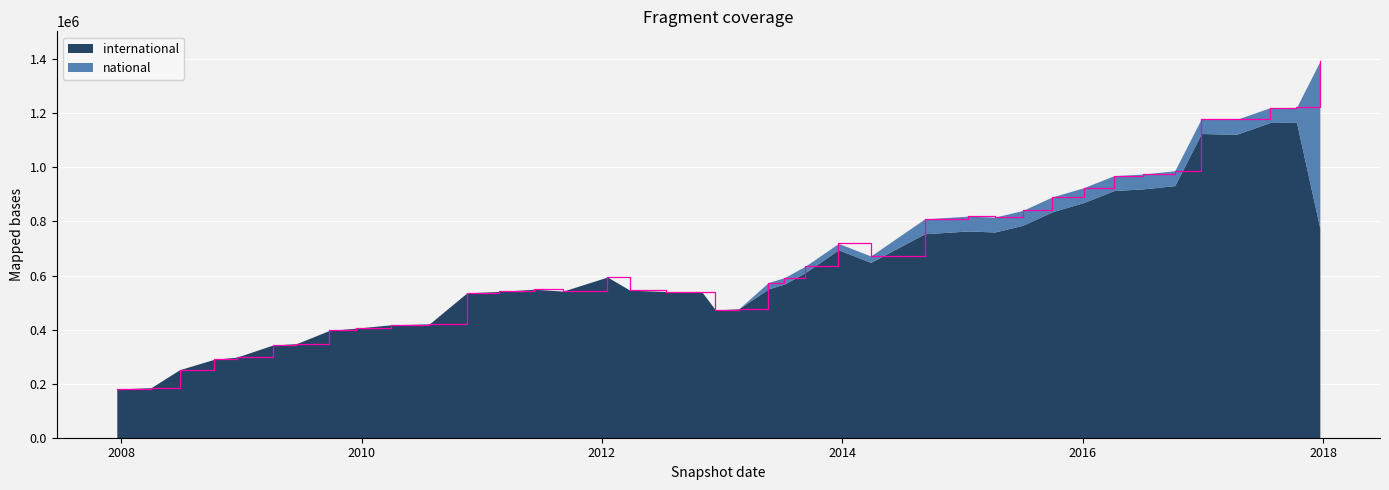

What is the difference between the highest and lowest values at 2012-01-18?

594450